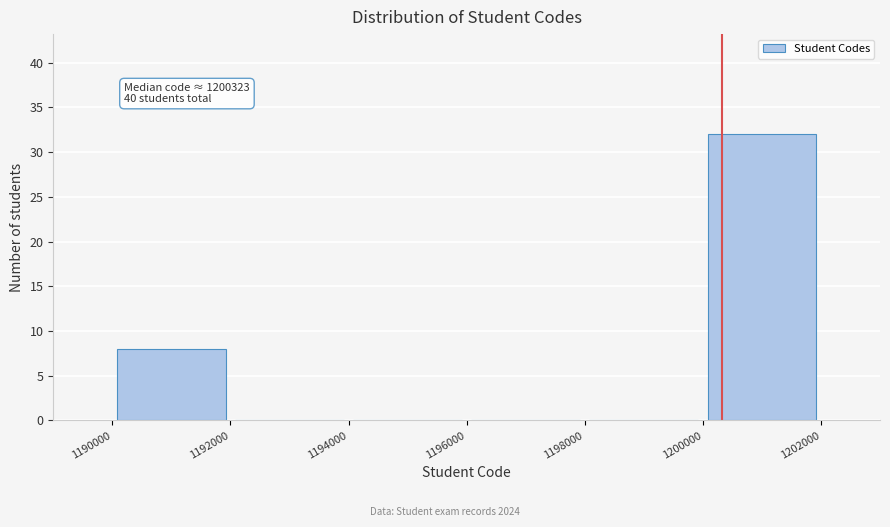

Over which range of the x-axis is the bar tallest?

1200000 to 1202000